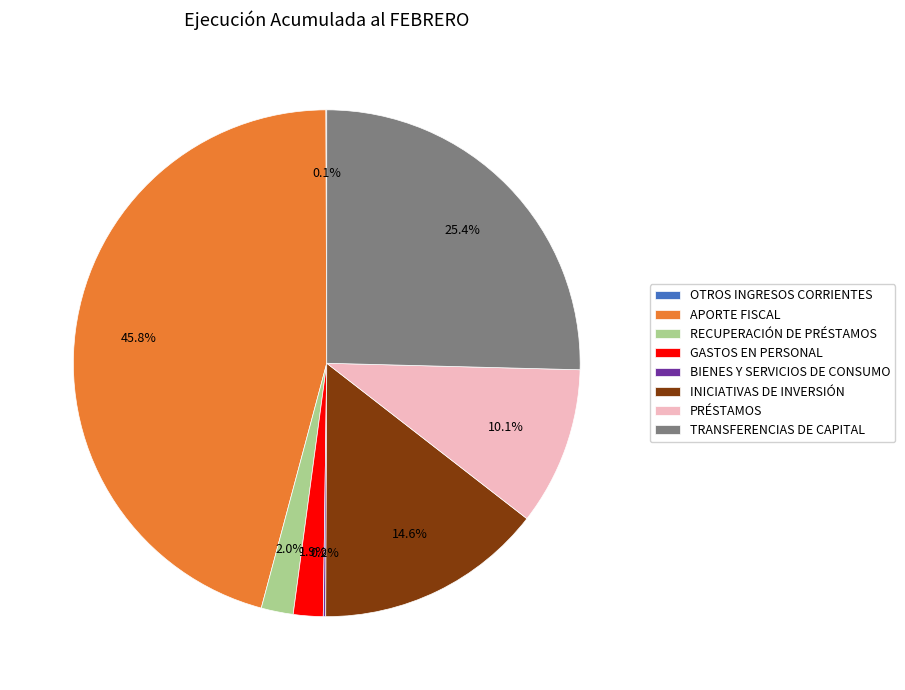

Does INICIATIVAS DE INVERSIÓN represent more than half of the total?

No